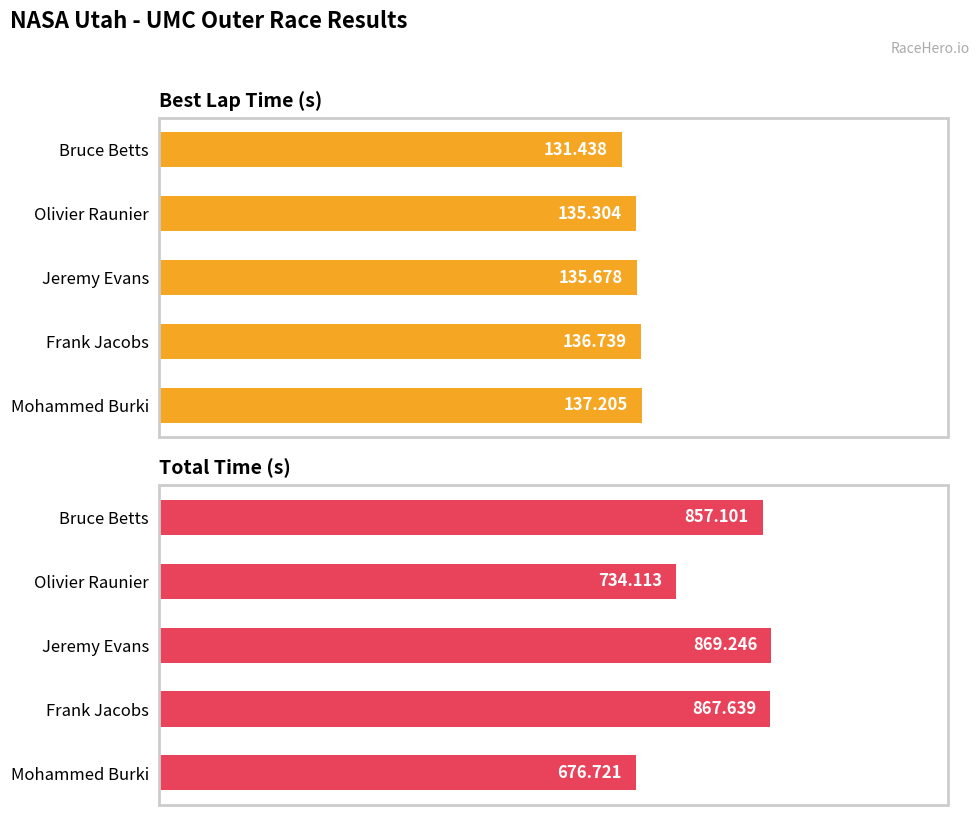

What is the lowest value of the Total Time series?

676.7